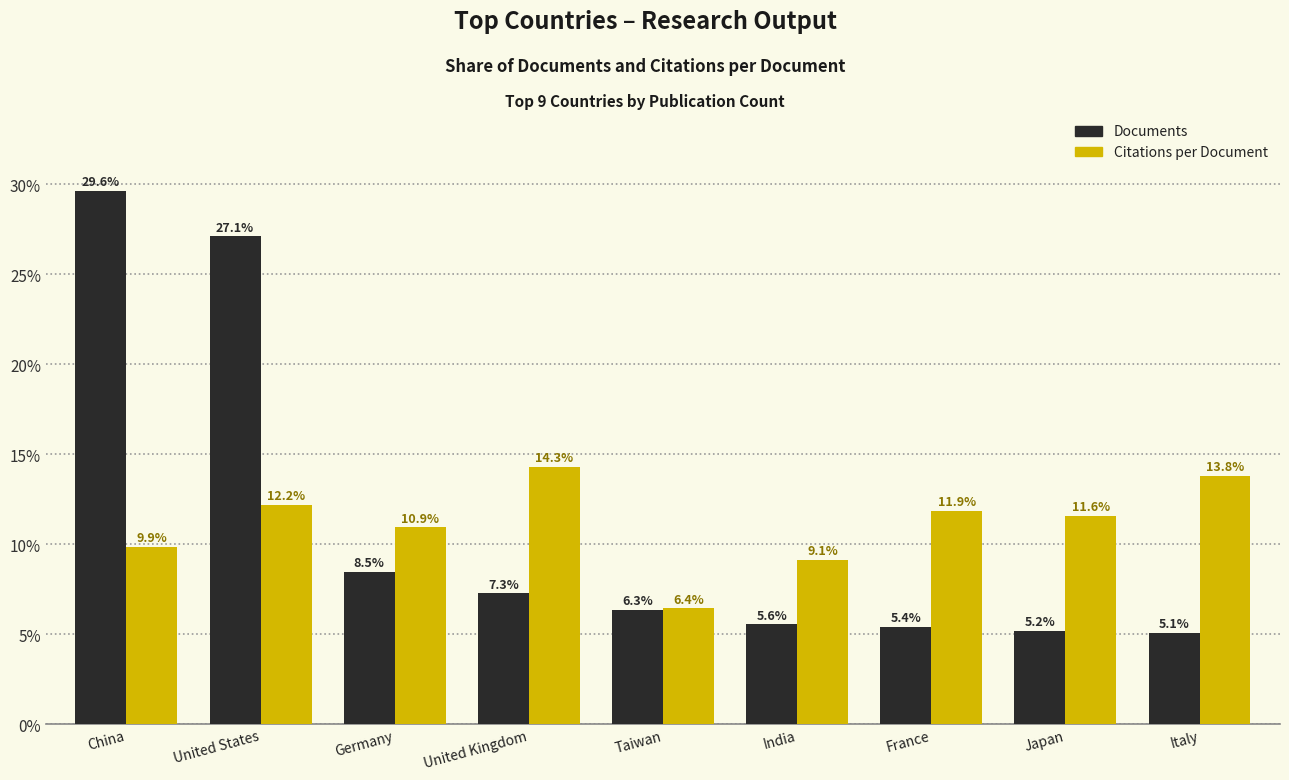

Is the value of Documents at China greater than the value of Citations per Document at Taiwan?

Yes